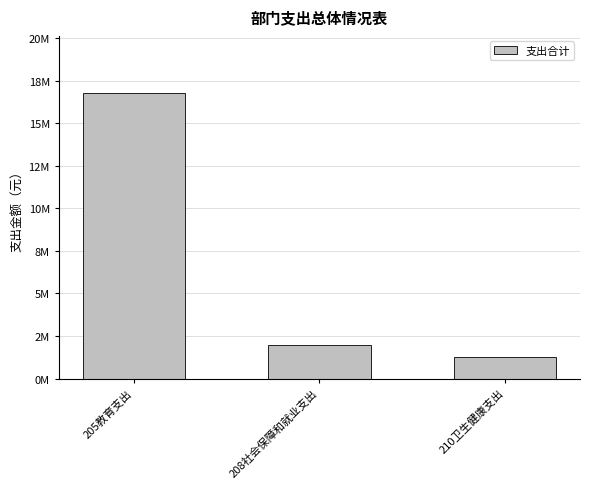

Are the bars horizontal?

No